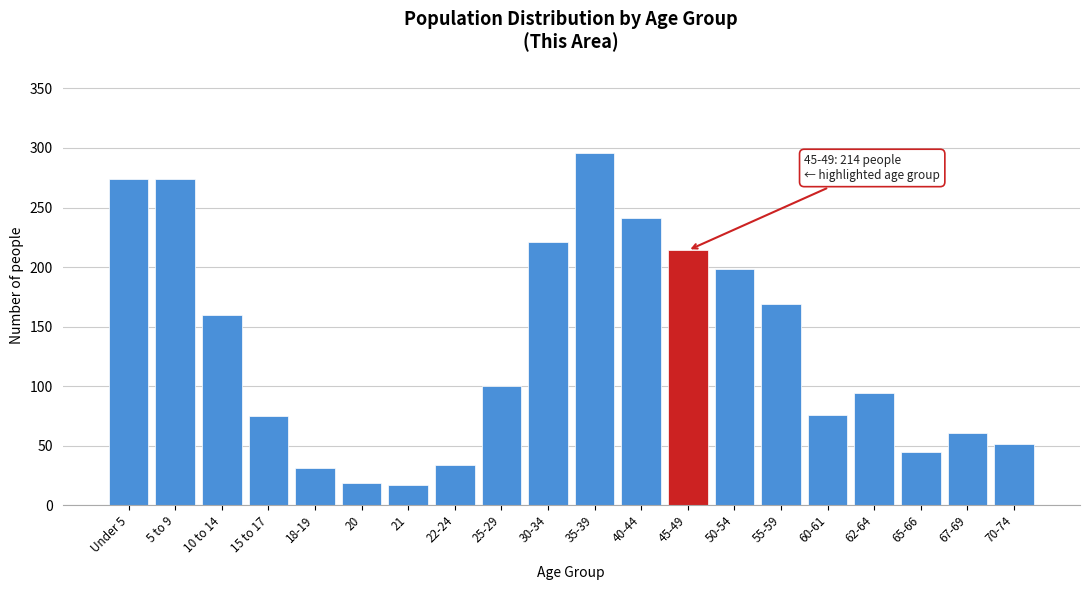

Is it true that the value at 62-64 is 94?

True